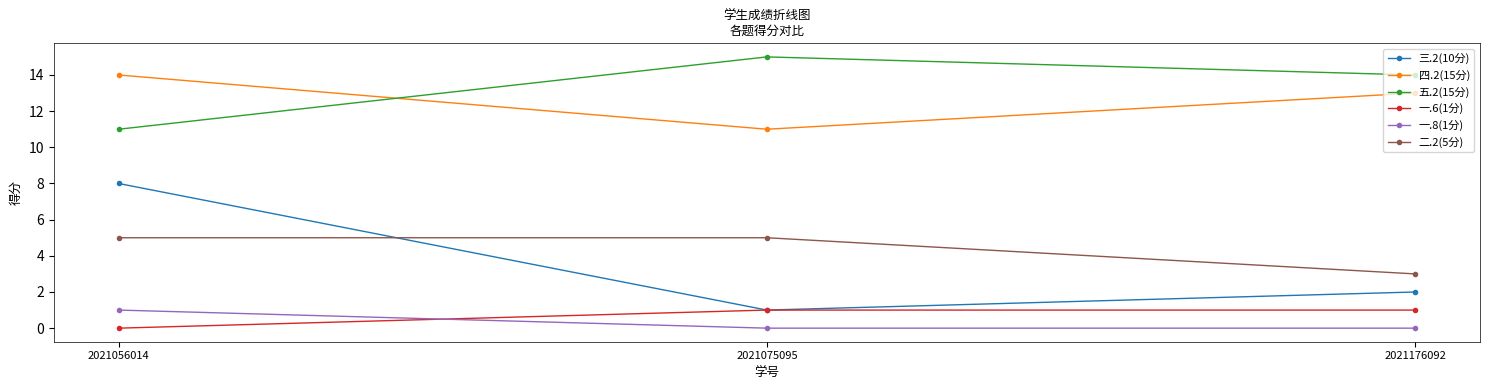

What is the total value across all series at 2021176092?

33